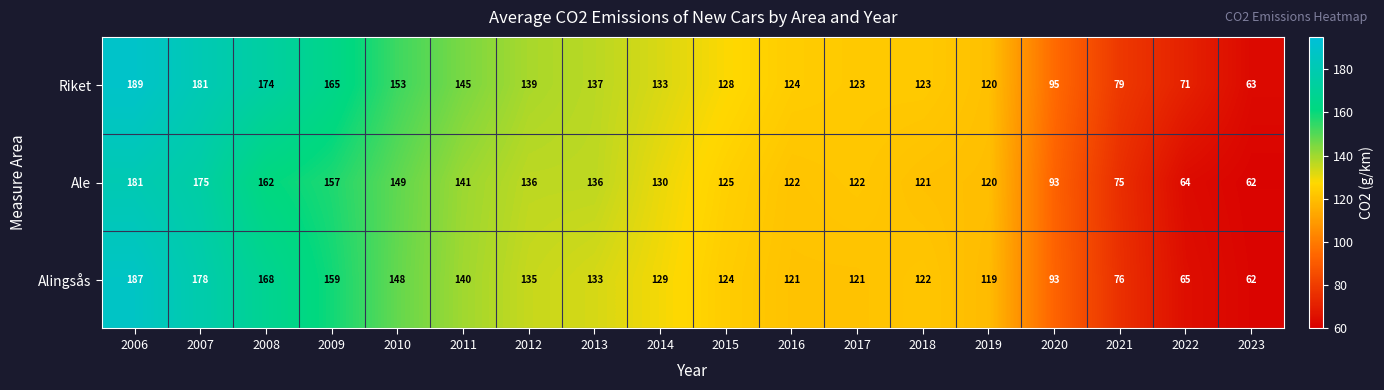

Rank the series by their maximum value, from highest to lowest.

Riket, Alingsås, Ale